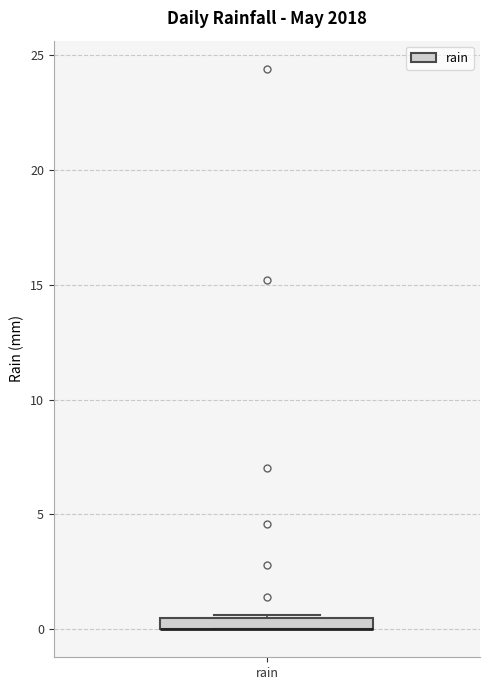

Where is the upper edge of the box for rain on the y-axis? The values are not printed on the chart, so give them approximately, as read against the axis.

0.5